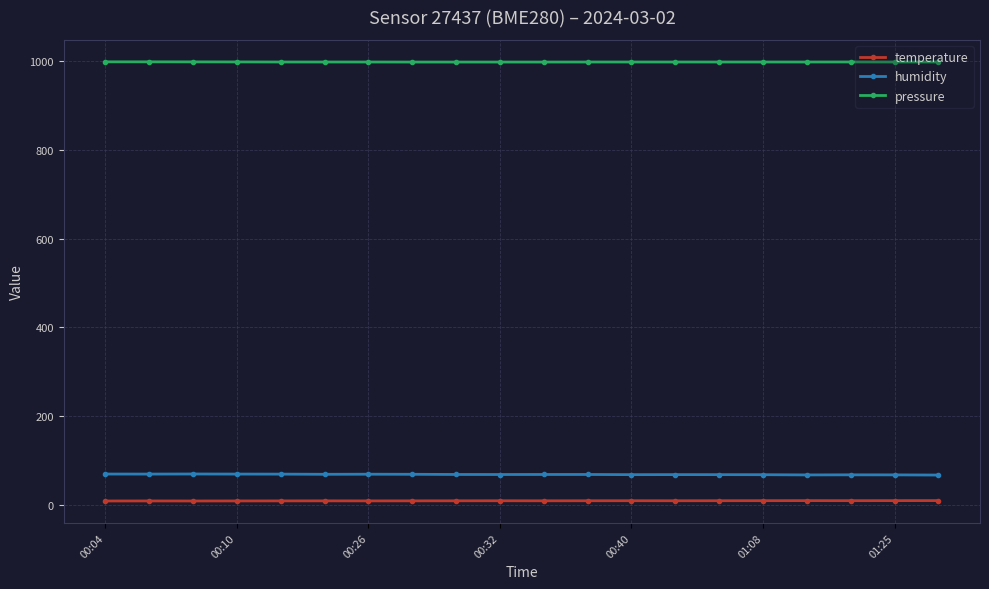

True or false: pressure and temperature cross at least once.

False